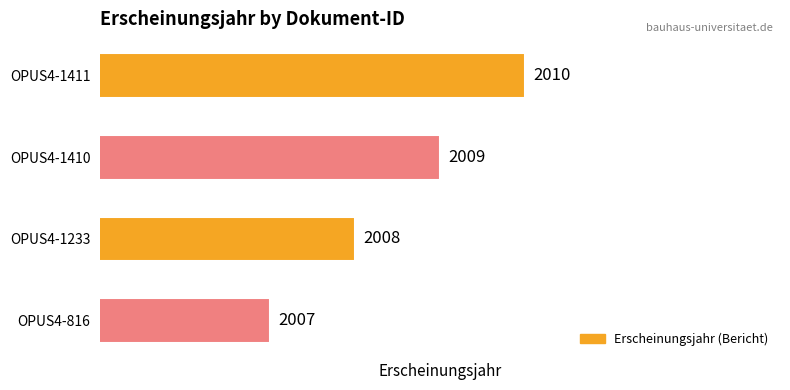

At which label is the value closest to 2008?

OPUS4-1233